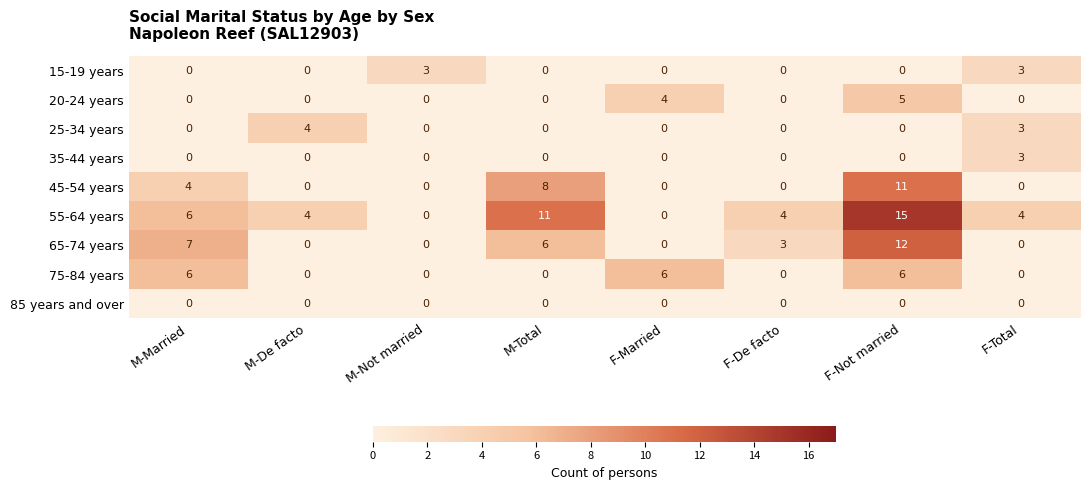

At which category is the sum across all series the highest?

F-Not married